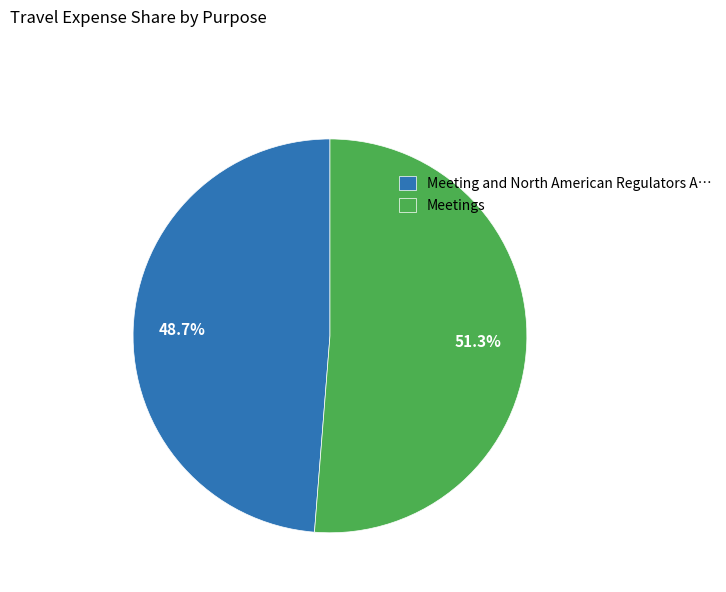

To the nearest percent, what is the average slice percentage?

50%